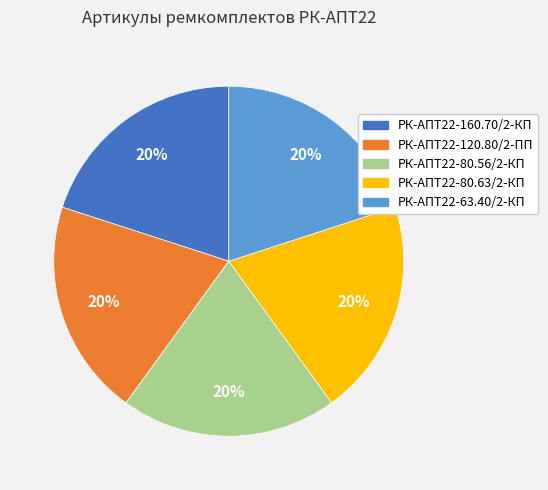

True or false: РК-АПТ22-120.80/2-ПП accounts for 20% of the total.

True